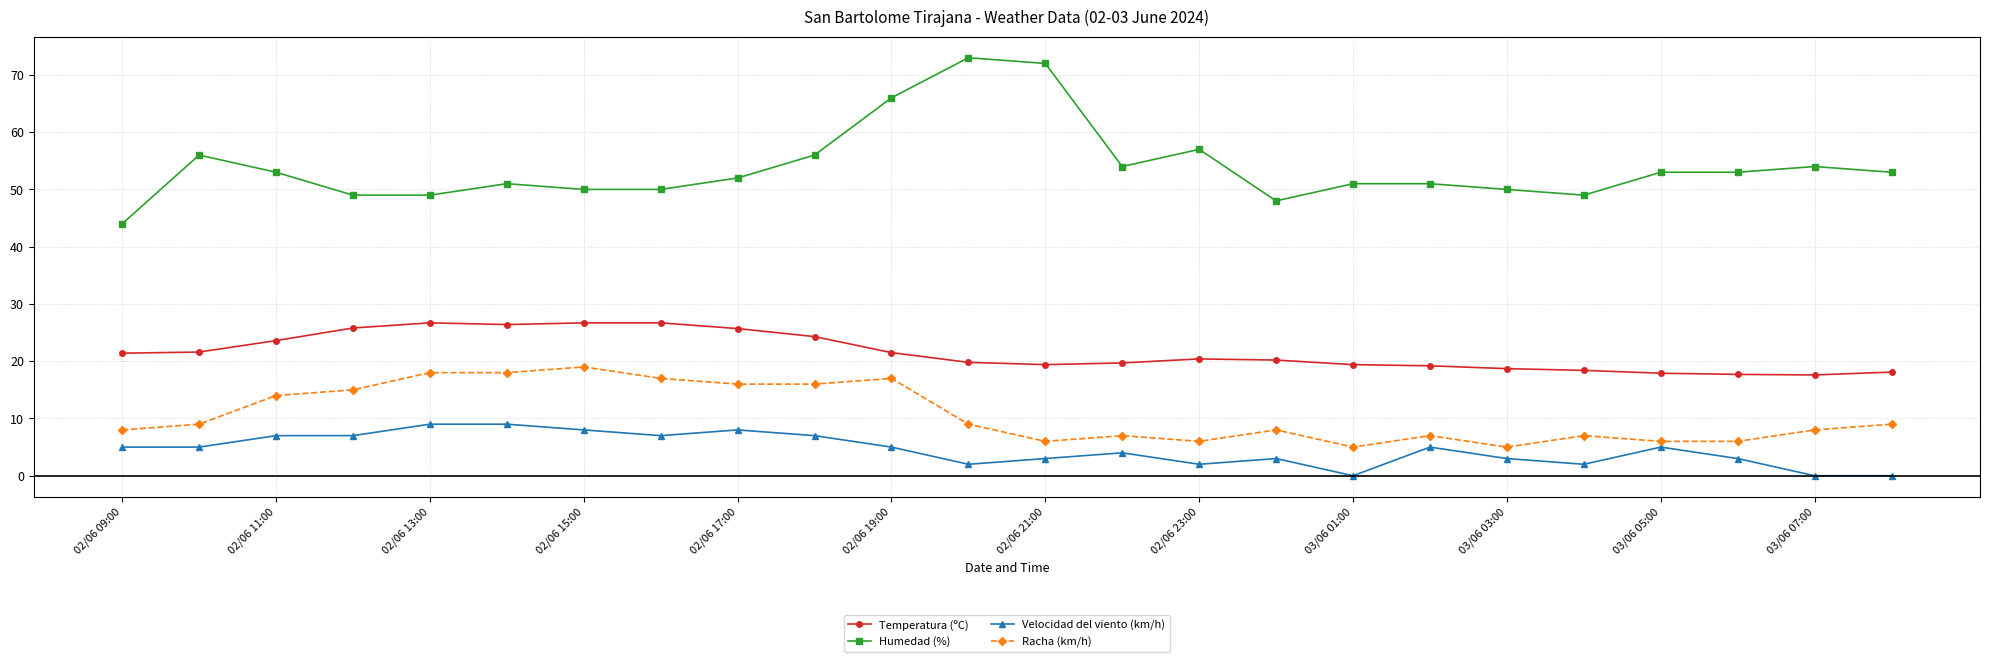

True or false: Racha (km/h) has more than 2 points higher than both neighbors.

True